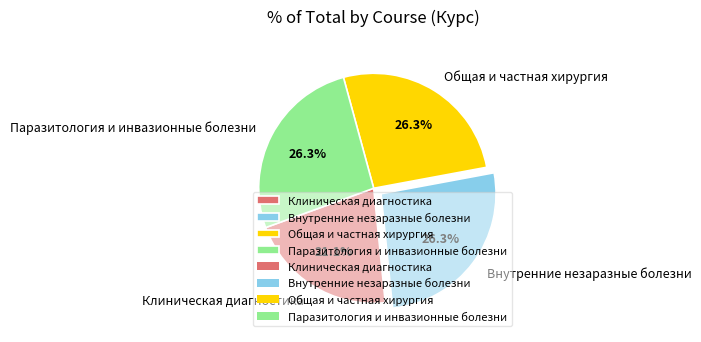

Which slice is the smallest?

Клиническая диагностика